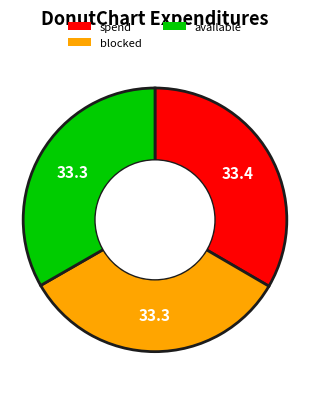

The available slice represents 28% of the pie. True or false?

False